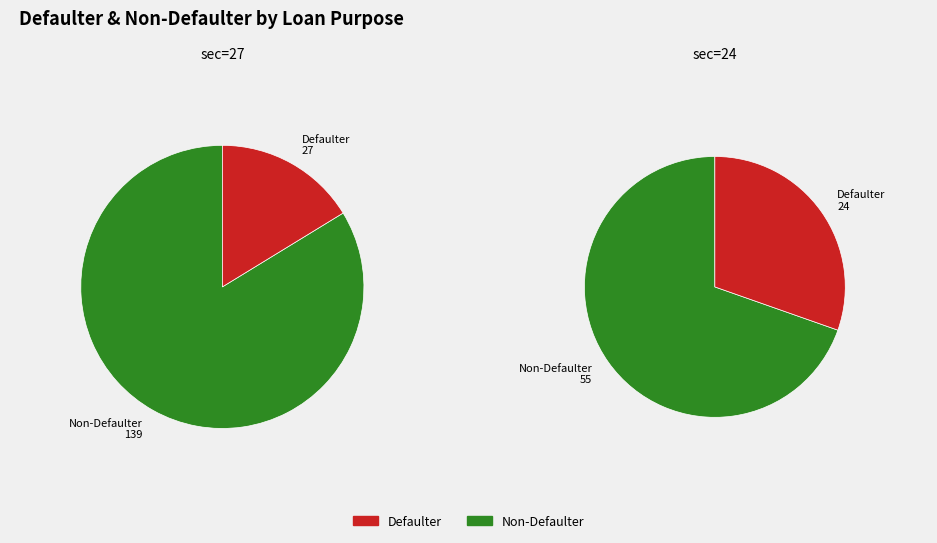

Count the number of slices in the pie.

2